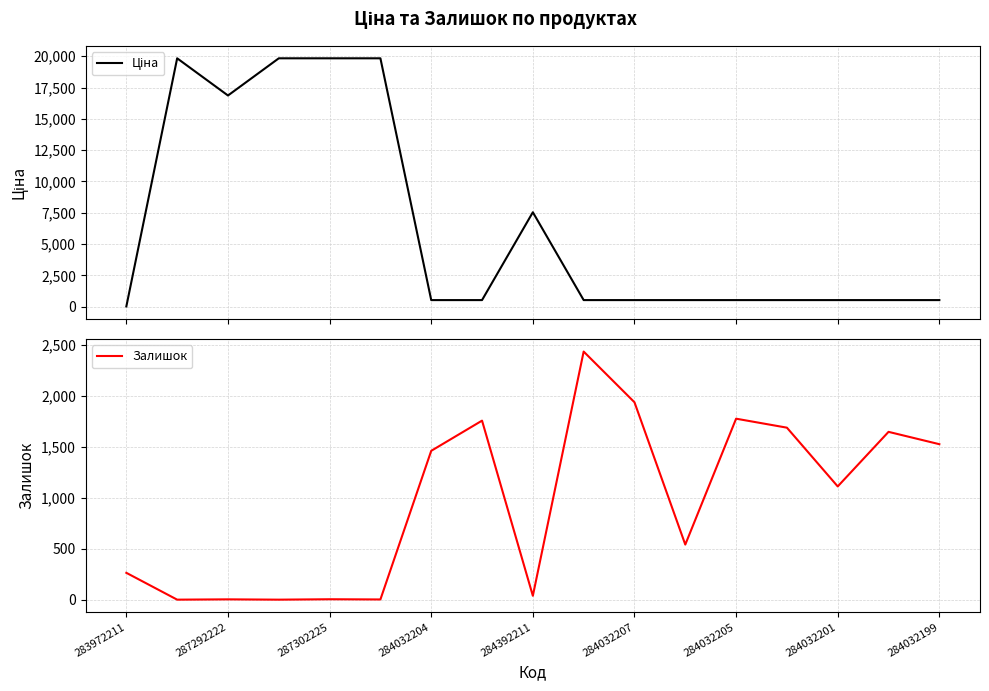

At which label is Залишок closest to 1217?

284032201